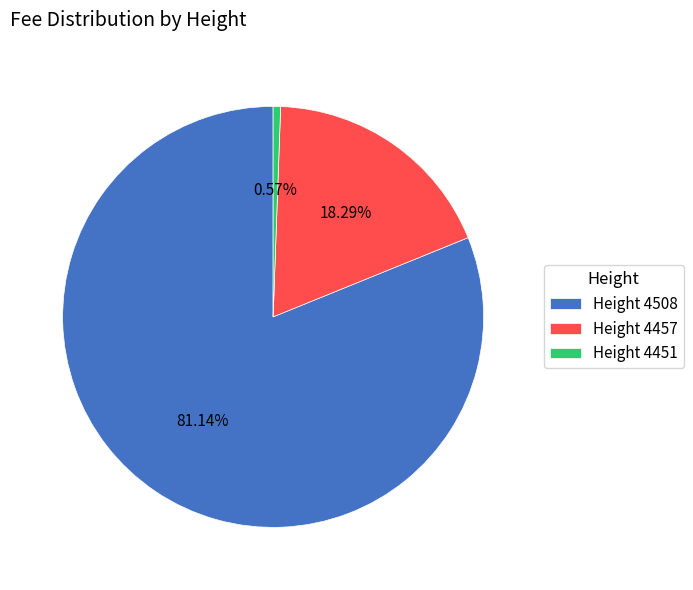

Which has a higher value, Height 4451 or Height 4457?

Height 4457